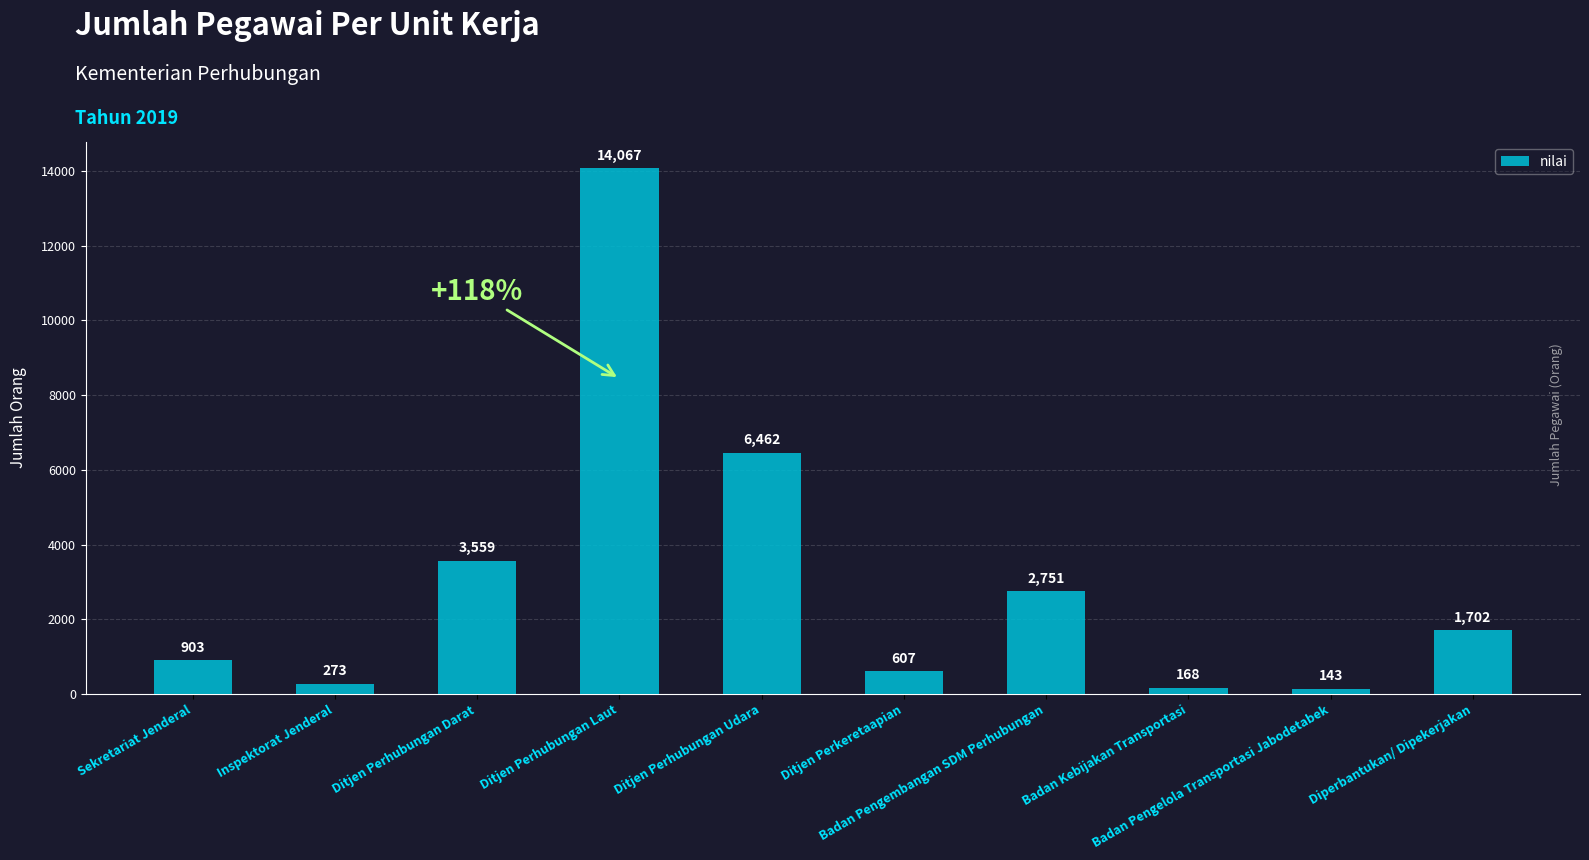

How many distinct data groups are displayed?

1